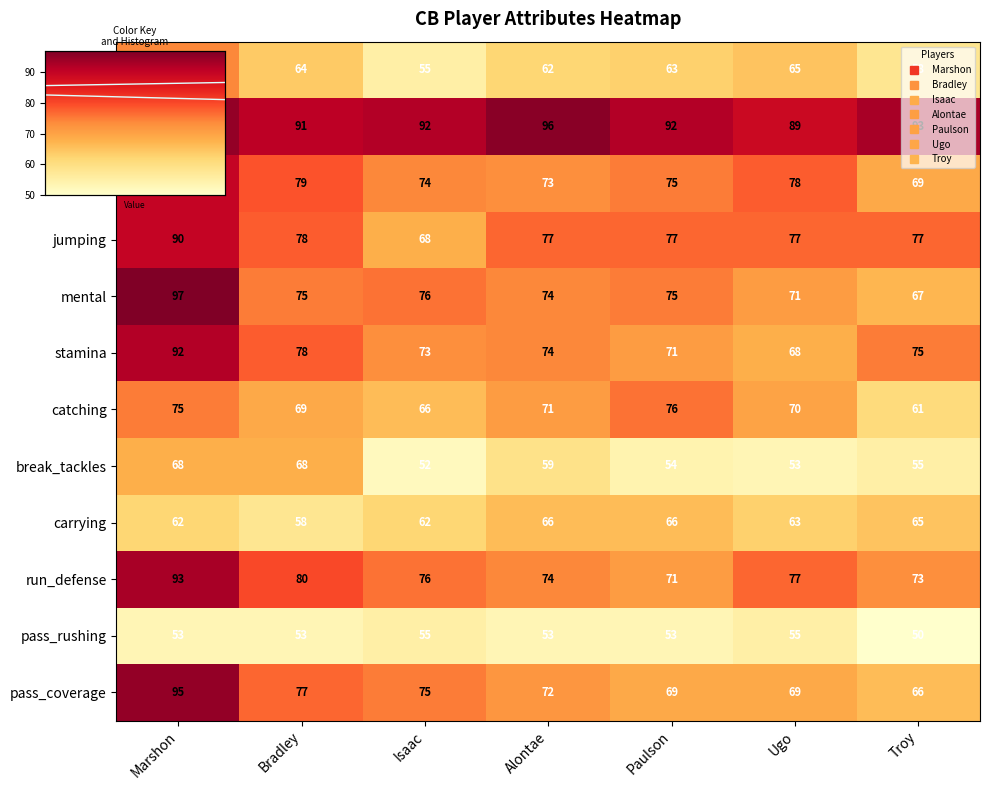

The value of catching at Bradley is 69. True or false?

True